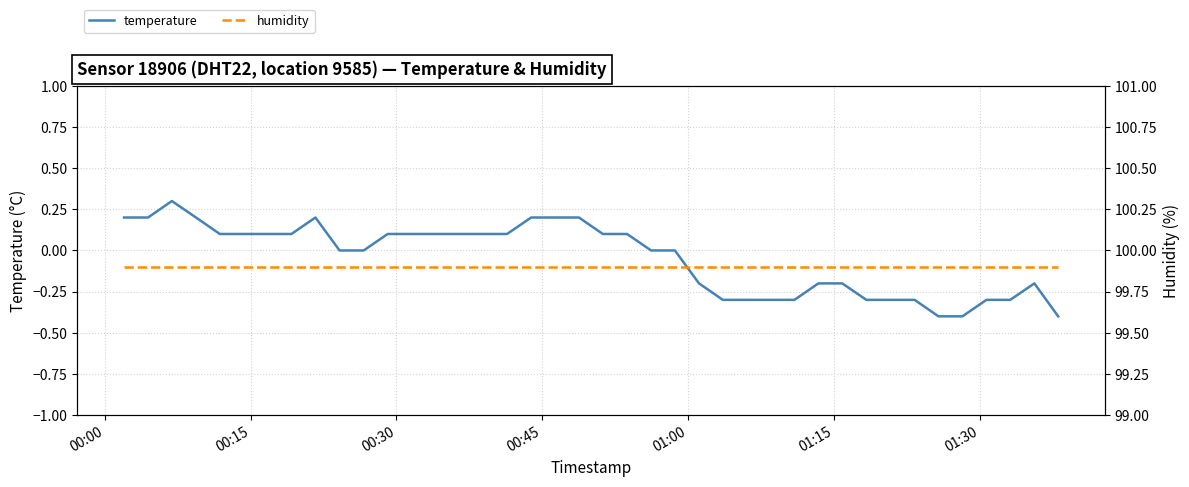

Which series has the widest spread of values?

temperature